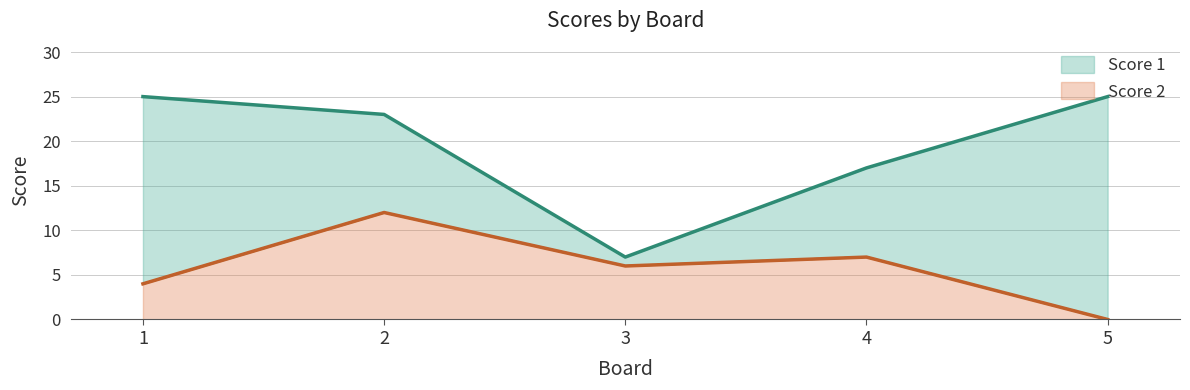

True or false: Score 1 and Score 2 intersect in this chart.

False